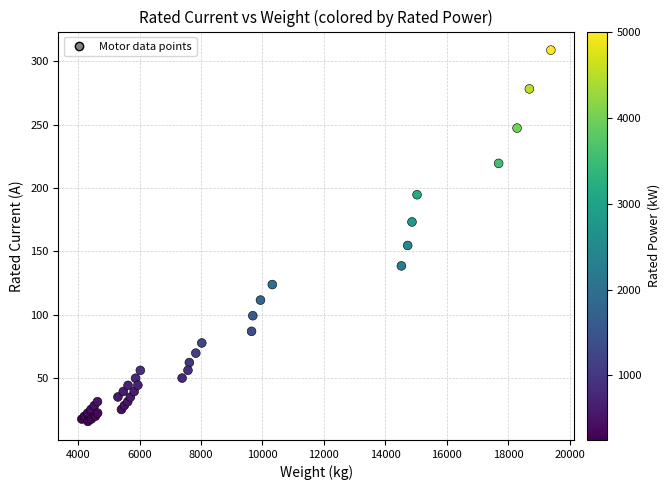

What Y value in the scatter plot is closest to 162?

154.7